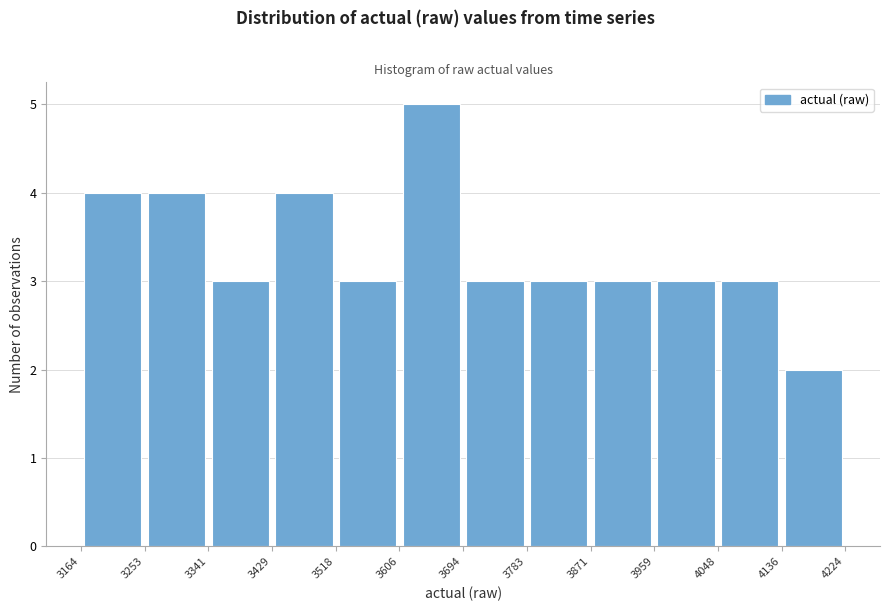

Reading left to right, list every bar in this chart as the range it spans on the x-axis followed by its height. The values are not printed on the chart, so give them approximately, as read against the axis.

3164 to 3253: 4
3253 to 3341: 4
3341 to 3429: 3
3429 to 3518: 4
3518 to 3606: 3
3606 to 3694: 5
3694 to 3783: 3
3783 to 3871: 3
3871 to 3959: 3
3959 to 4048: 3
4048 to 4136: 3
4136 to 4224: 2